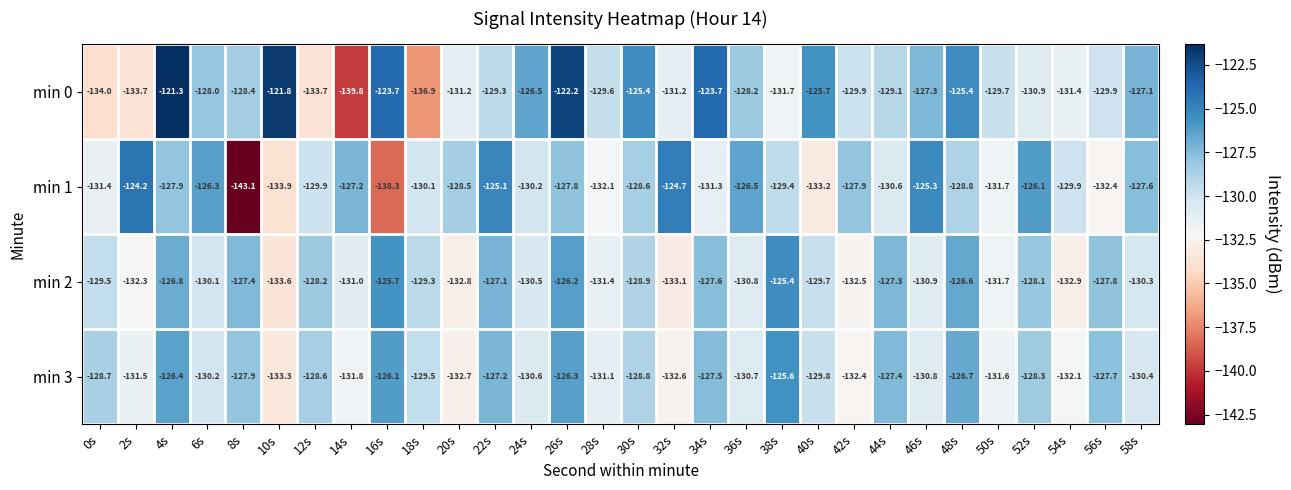

At which label does min 1 reach its peak?

2s